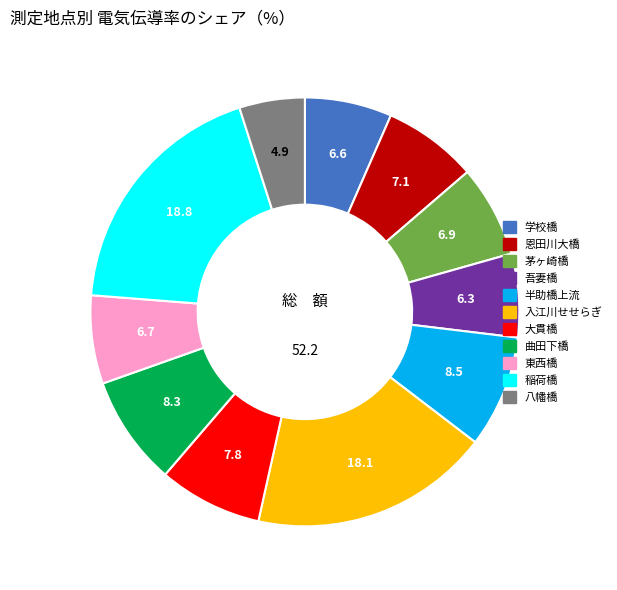

Between 曲田下橋 and 恩田川大橋, which is larger?

曲田下橋